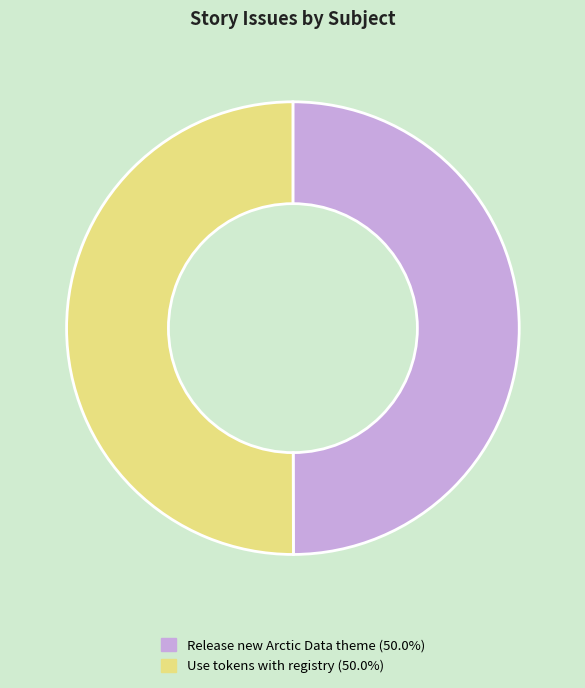

Approximately how many times larger is the value at Use tokens with registry compared to Release new Arctic Data theme?

1.0